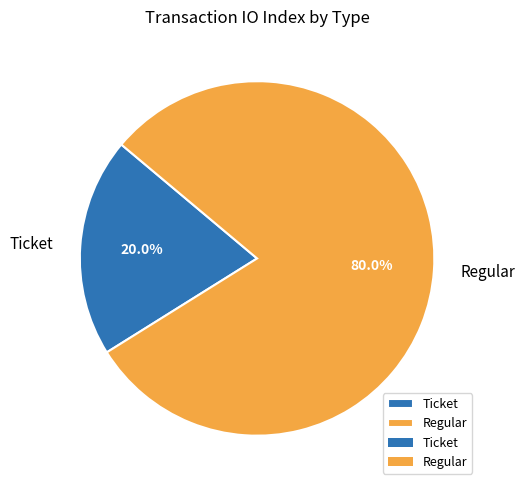

Count the number of slices in the pie.

2